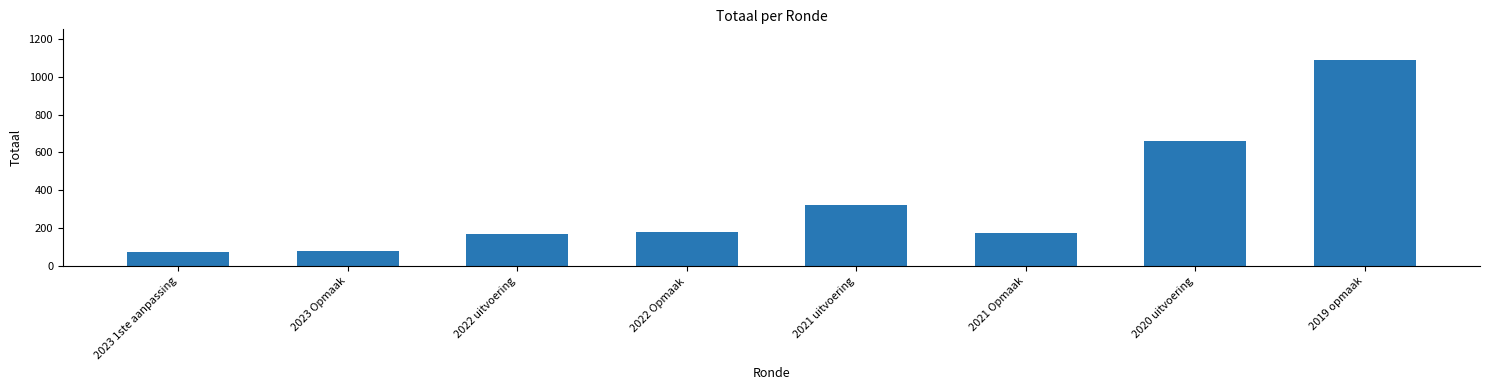

What is the sum of all values?

2755